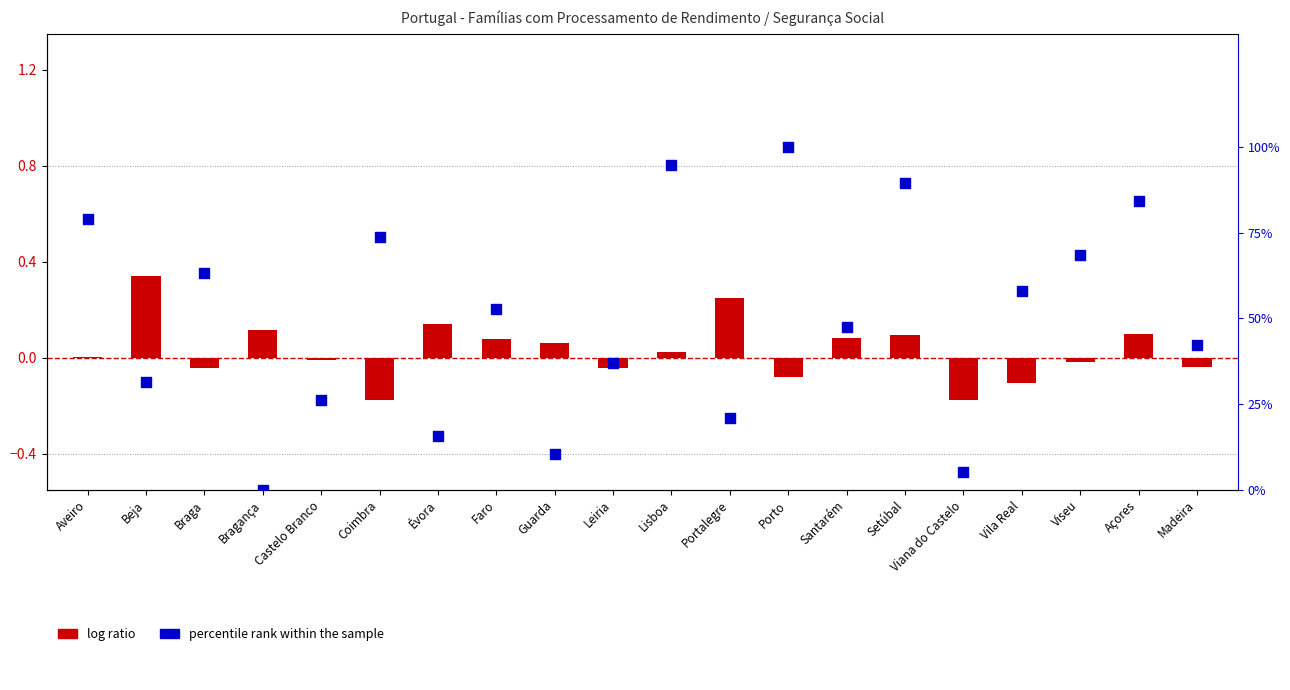

Which series has the widest spread of Y values?

percentile rank within the sample